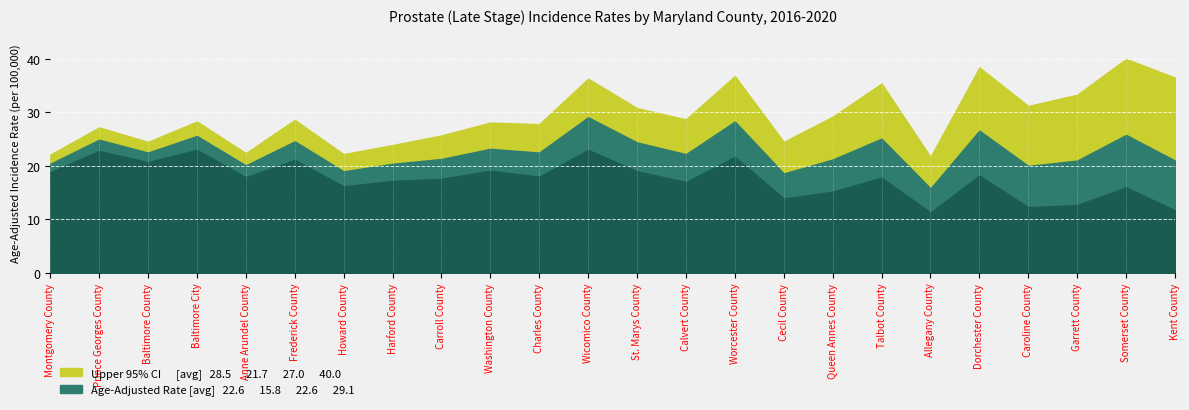

True or false: Upper 95% CI and Age-Adjusted Incidence Rate intersect in this chart.

False